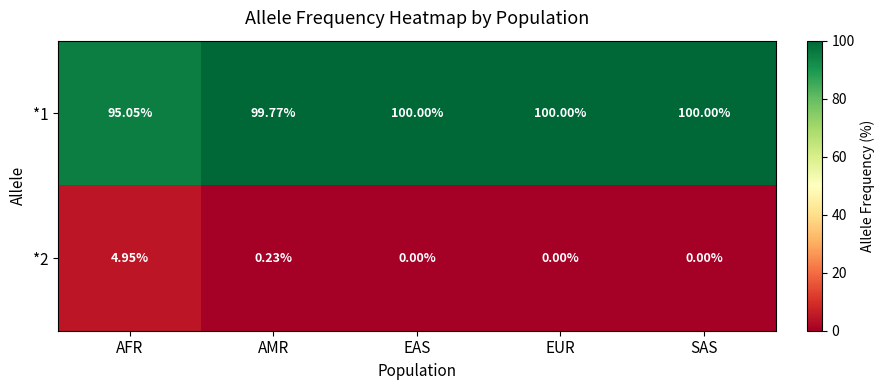

At which label is *1 closest to 97?

AFR